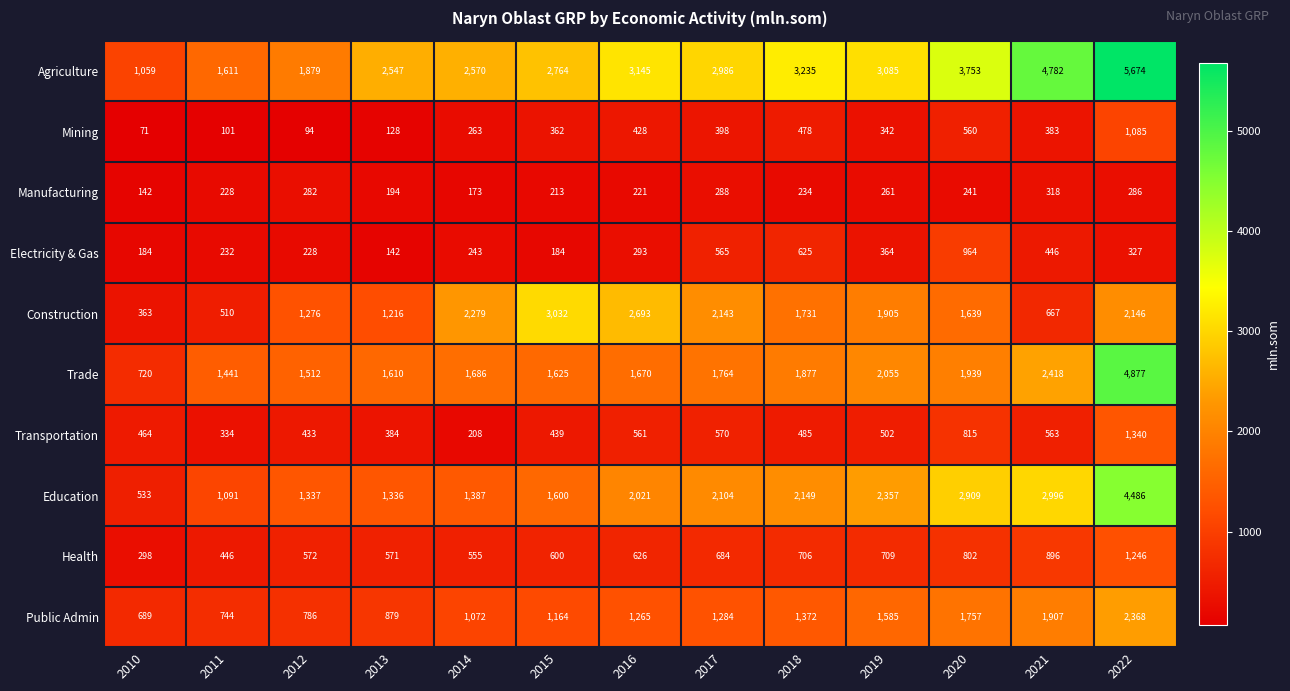

At which category is the sum across all series the highest?

2022